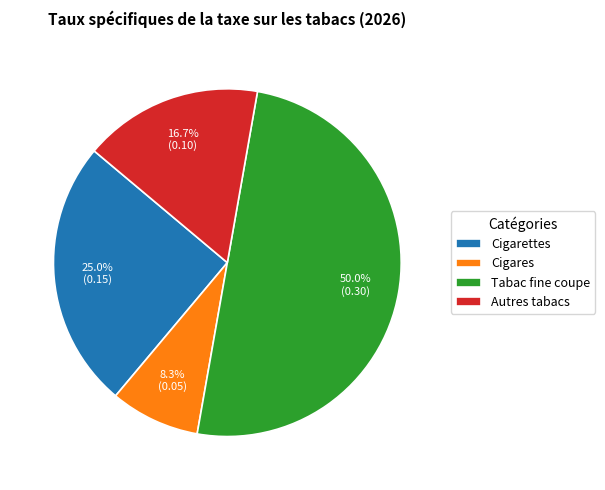

Which has a higher value, Autres tabacs or Tabac fine coupe?

Tabac fine coupe